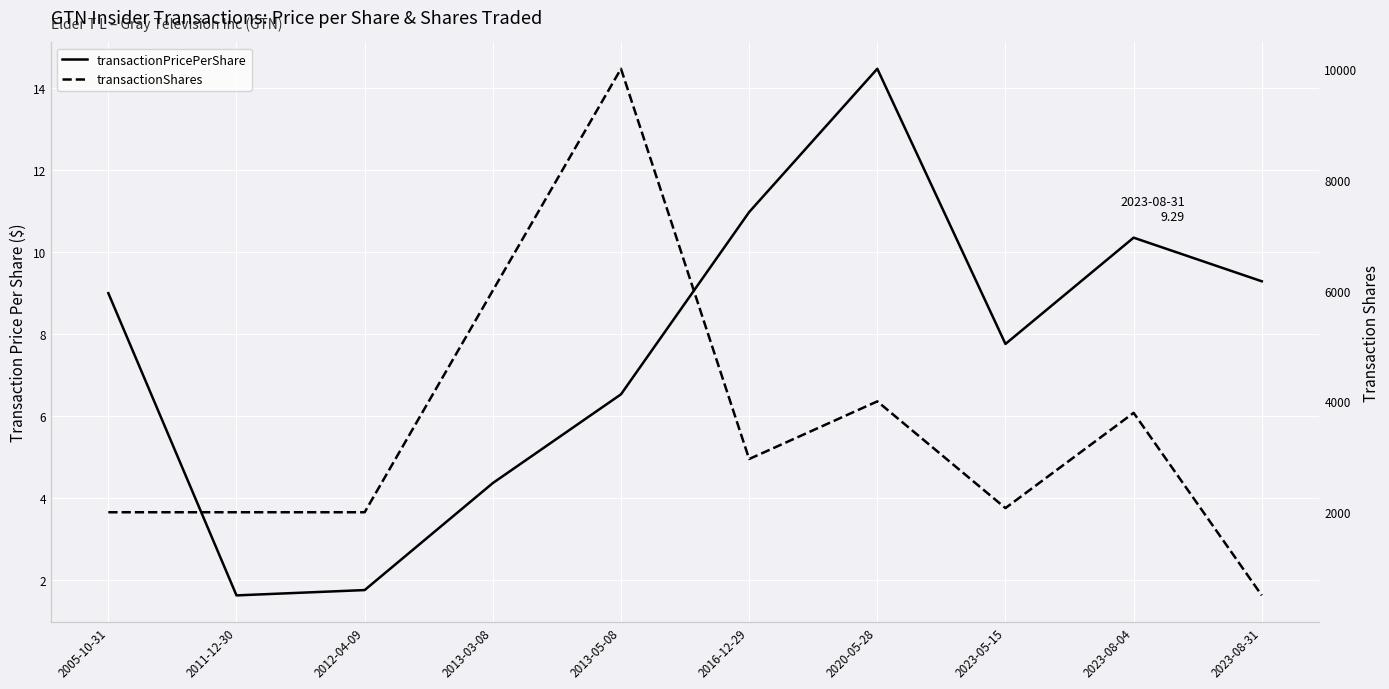

What are all the series names shown in the legend?

transactionPricePerShare, transactionShares